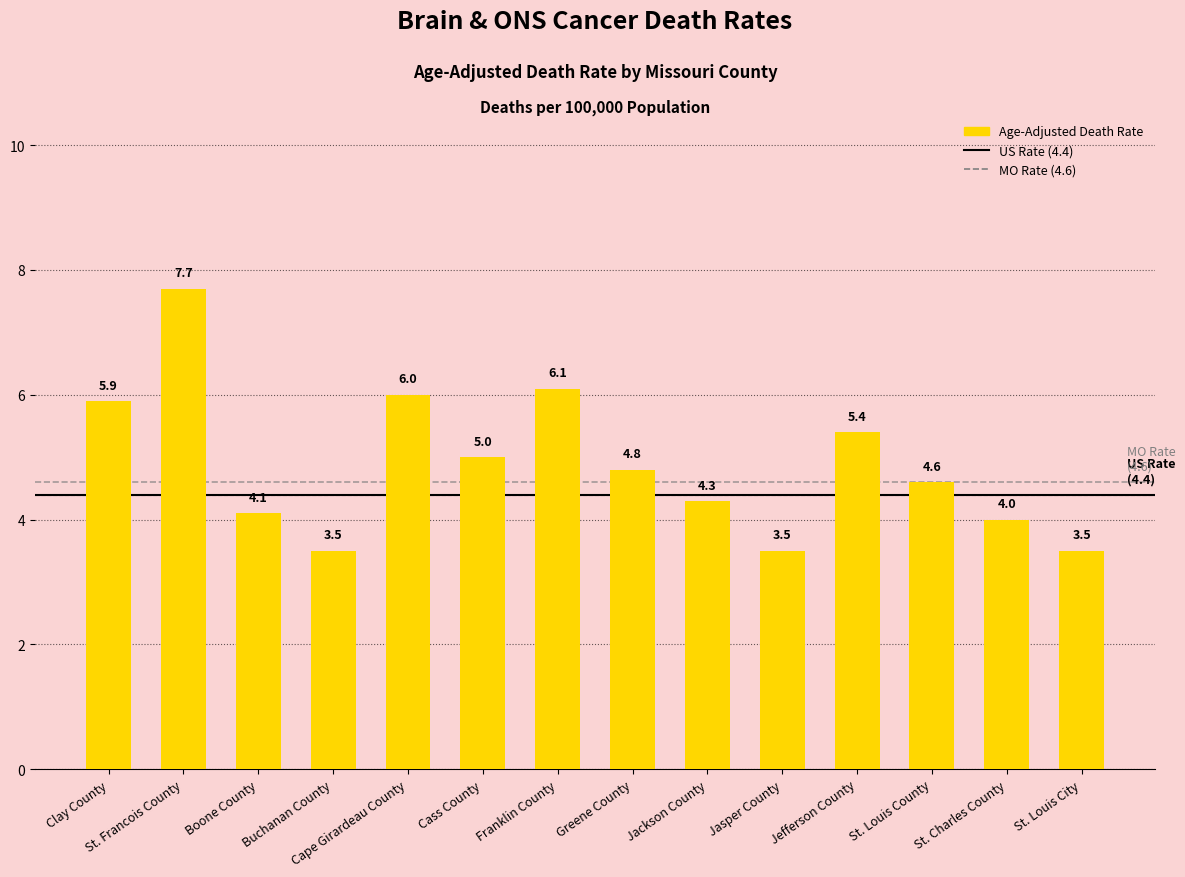

Are the bars grouped side by side (vs. stacked)?

No